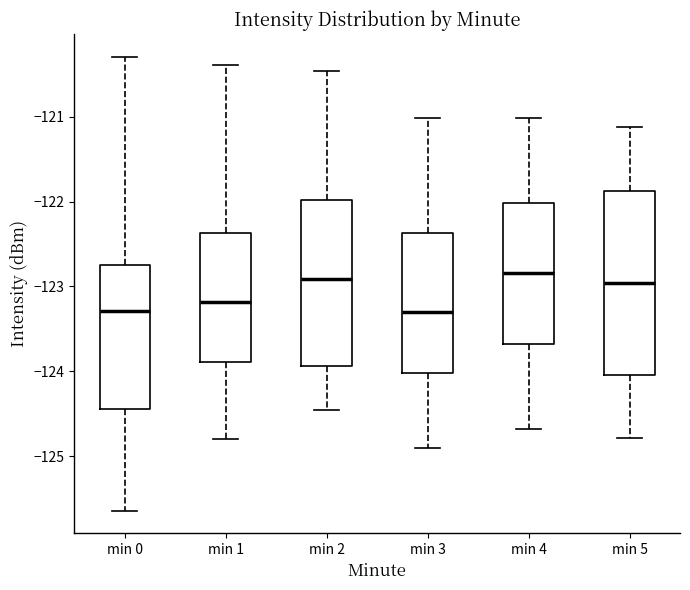

Reading left to right, read every box against the y-axis: the position of its median line, the range the box covers, and the ends of its whiskers. The values are not printed on the chart, so give them approximately, as read against the axis.

min 0: median -123.3, box -124.4 to -122.8, whiskers -125.6 to -120.3
min 1: median -123.2, box -123.9 to -122.4, whiskers -124.8 to -120.4
min 2: median -122.9, box -123.9 to -122.0, whiskers -124.5 to -120.5
min 3: median -123.3, box -124.0 to -122.4, whiskers -124.9 to -121.0
min 4: median -122.8, box -123.7 to -122.0, whiskers -124.7 to -121.0
min 5: median -123.0, box -124.0 to -121.9, whiskers -124.8 to -121.1